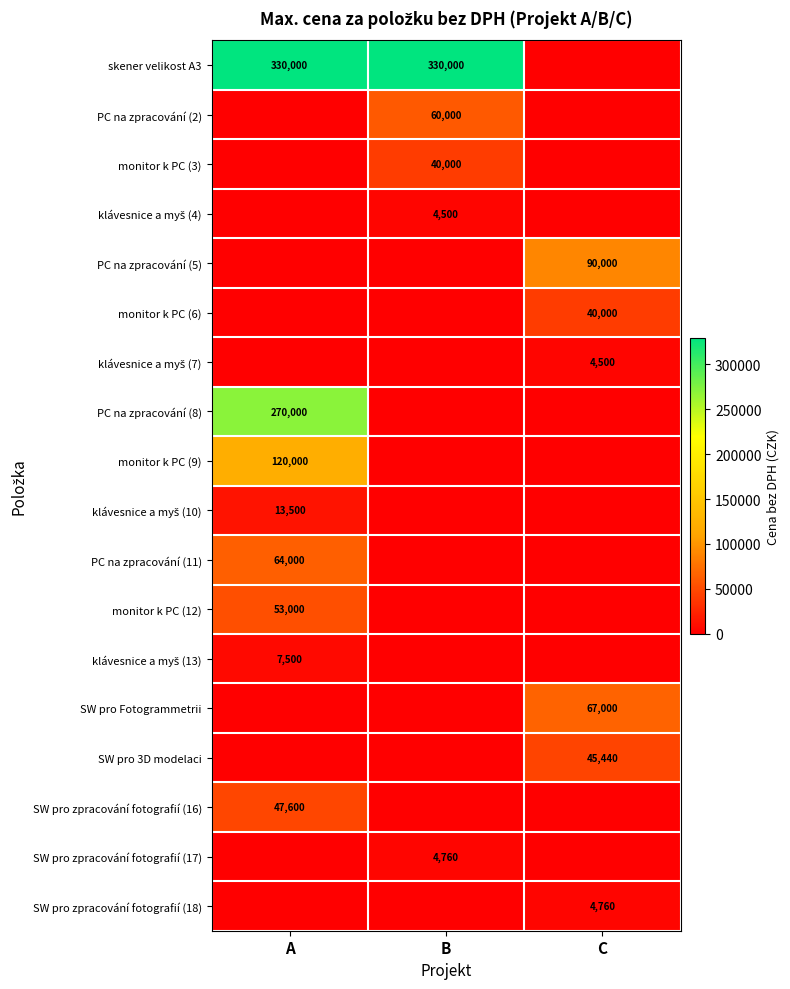

The skener velikost A3 series shows 170354 at A. True or false?

False